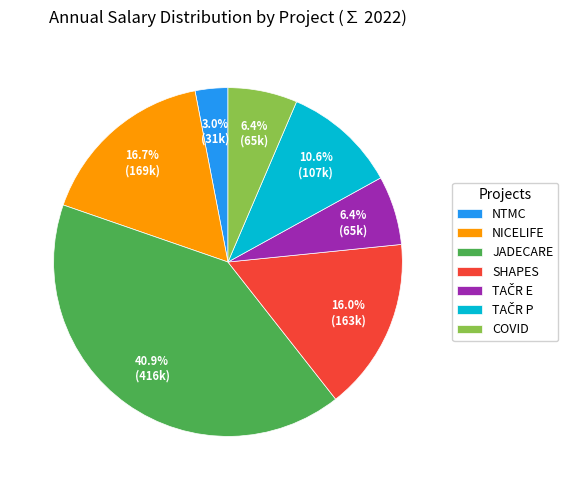

To the nearest percent, what is the average slice percentage?

14%